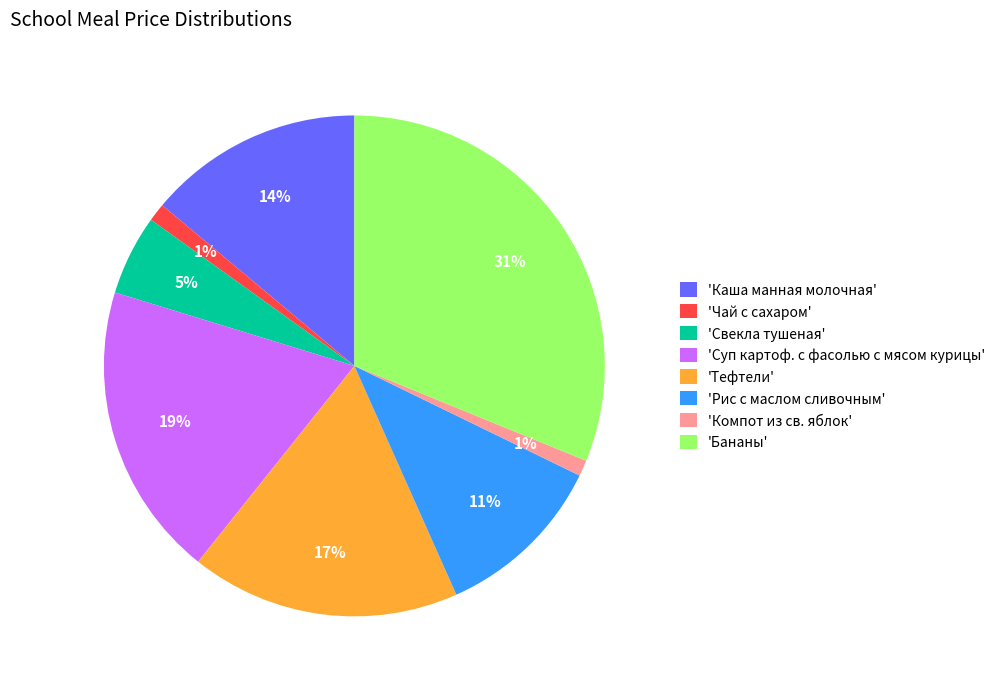

To the nearest percent, what is the average slice percentage?

12%